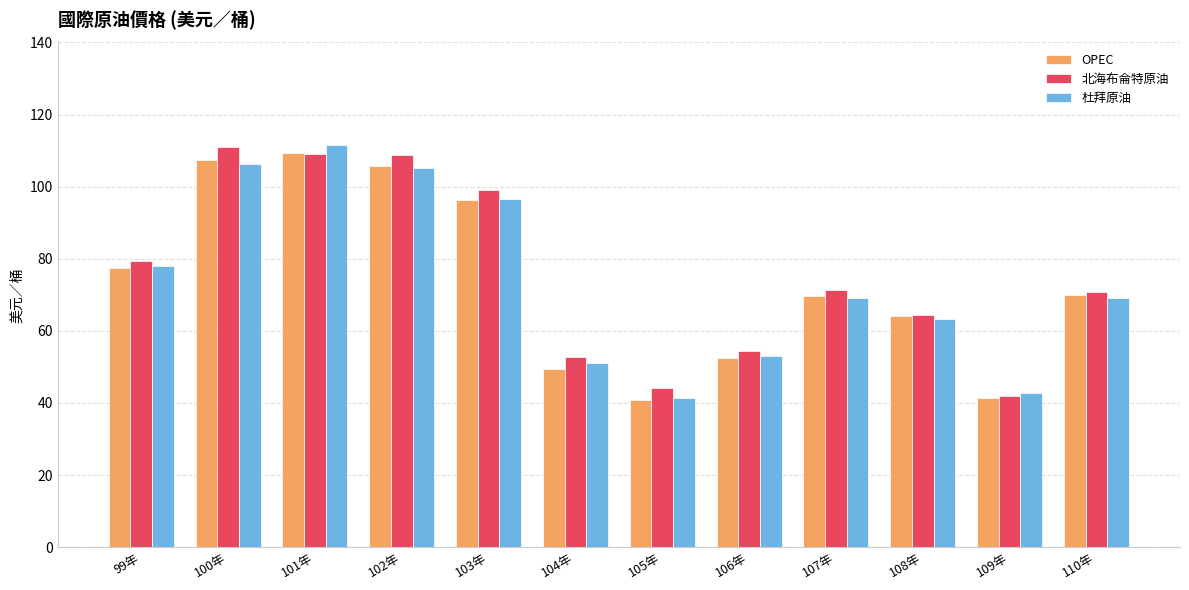

At which category is the sum across all series the highest?

101年